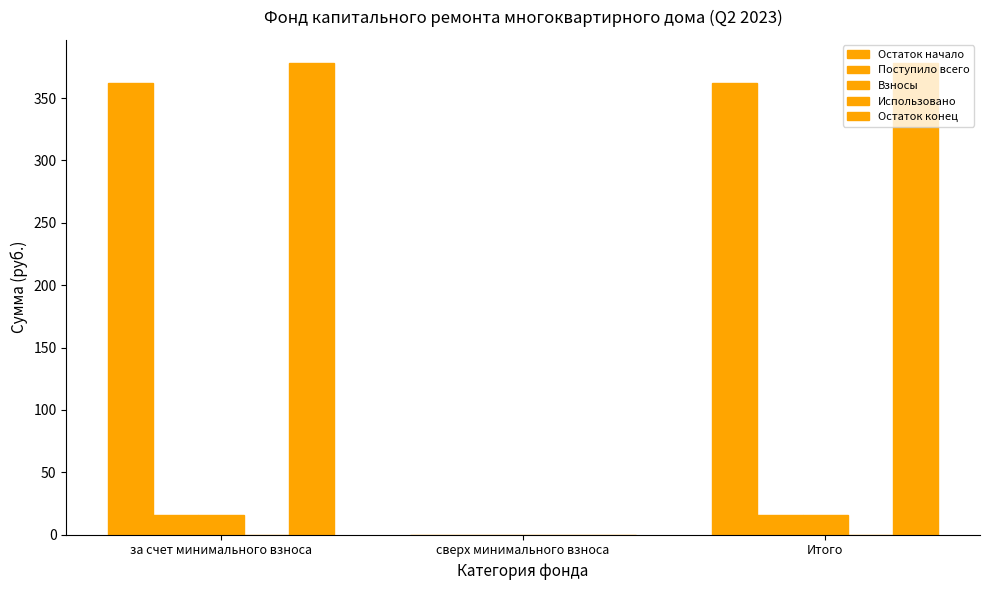

True or false: Остаток начало has a value of 362.2 at Итого.

True